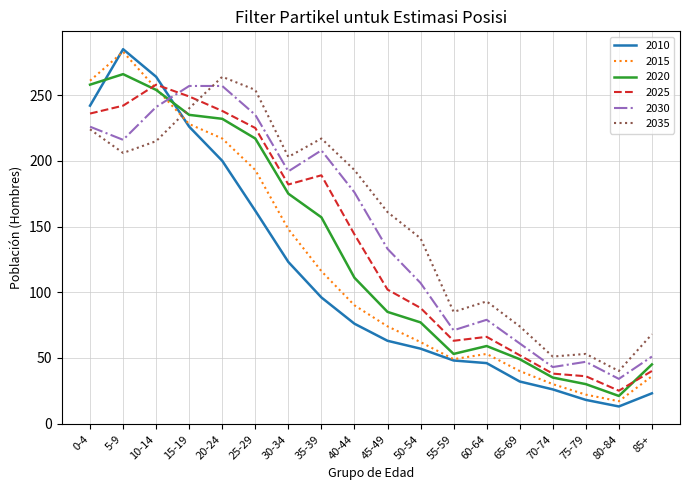

What is the highest value of the 2015 series?

283